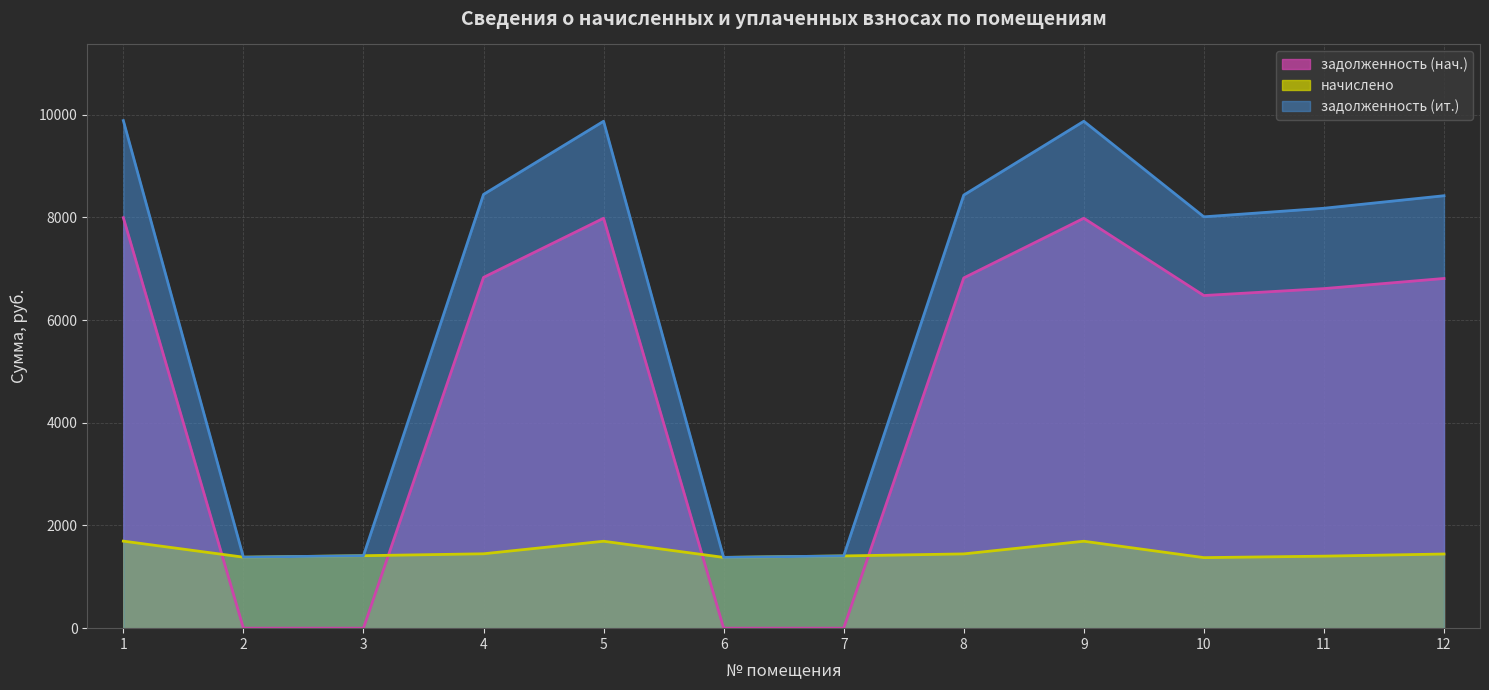

List the series in order of their peak value, lowest first.

начислено, задолженность (нач.), задолженность (ит.)